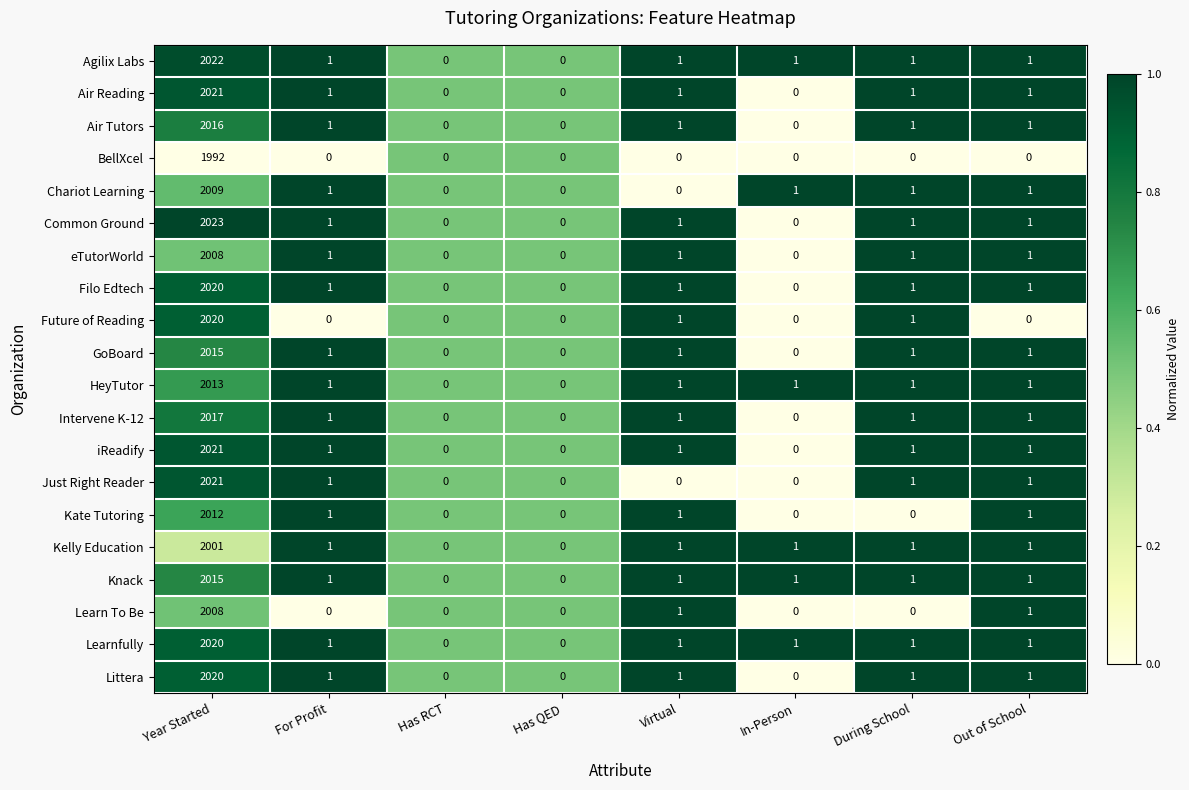

Which label corresponds to the largest value in the chart?

Year Started